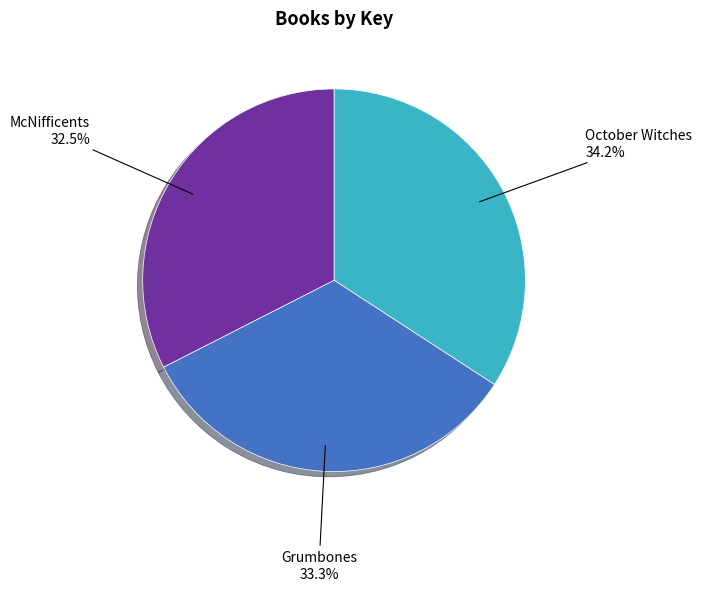

Count the number of slices in the pie.

3